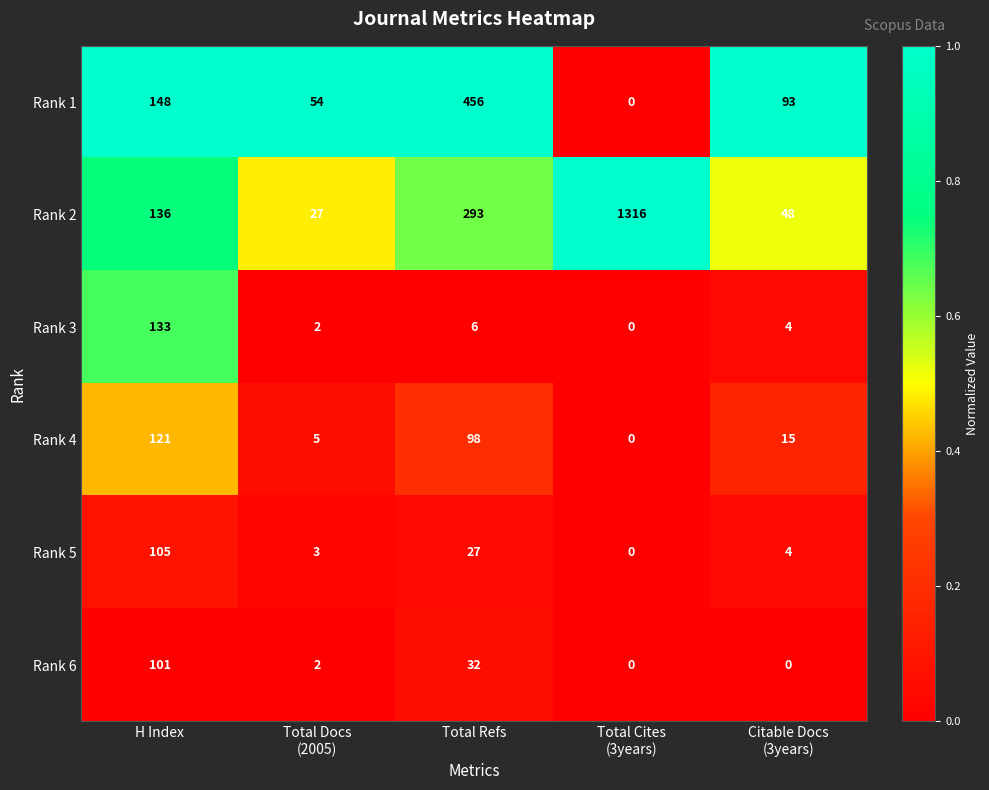

What is the difference between the maximum and minimum values in the Rank 4 series?

121